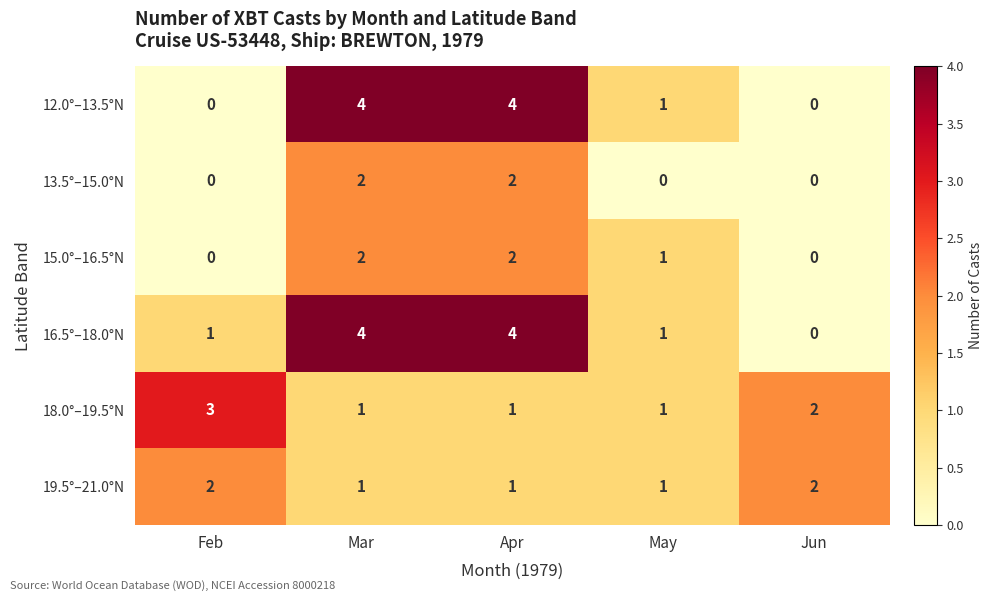

What is the total value across all series at Feb?

6